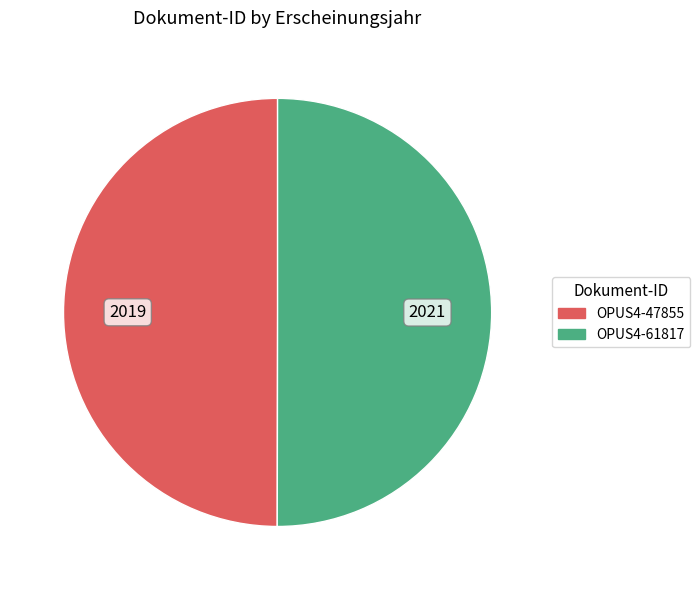

How many slices are in this pie chart?

2